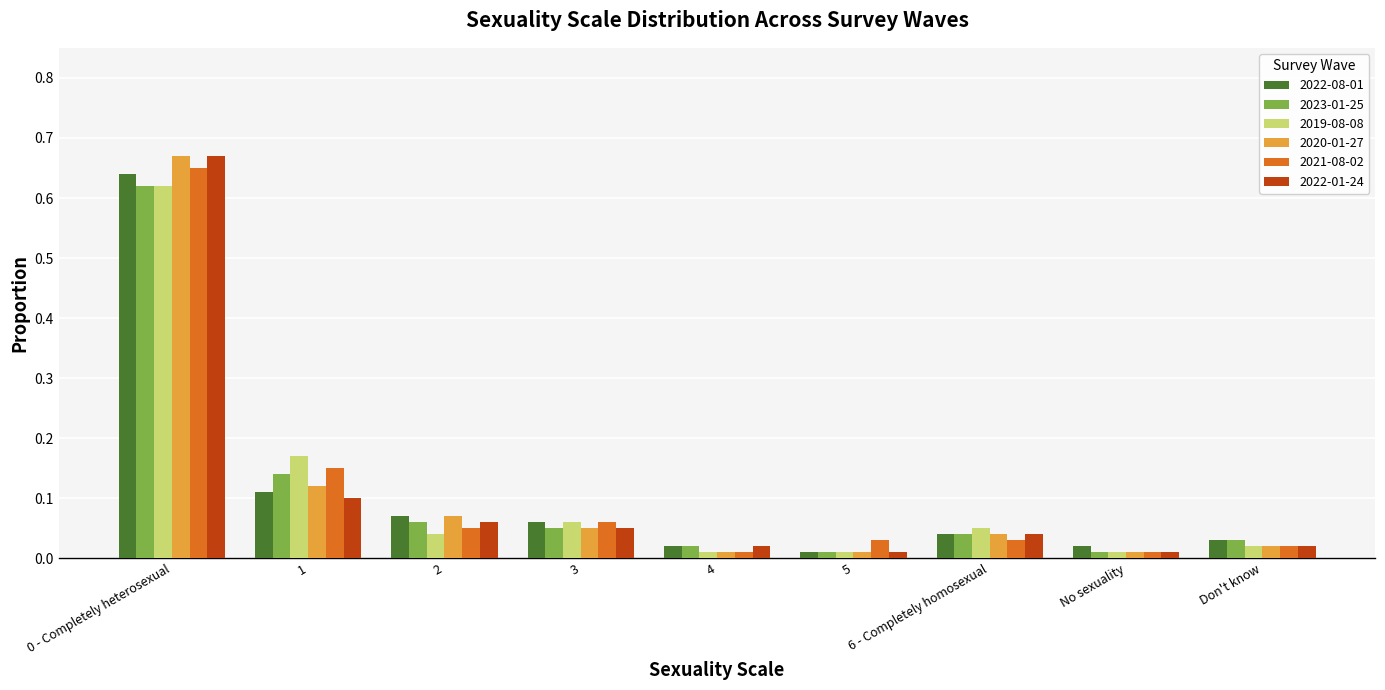

Which series changed the most between 1 and 5?

2019-08-08